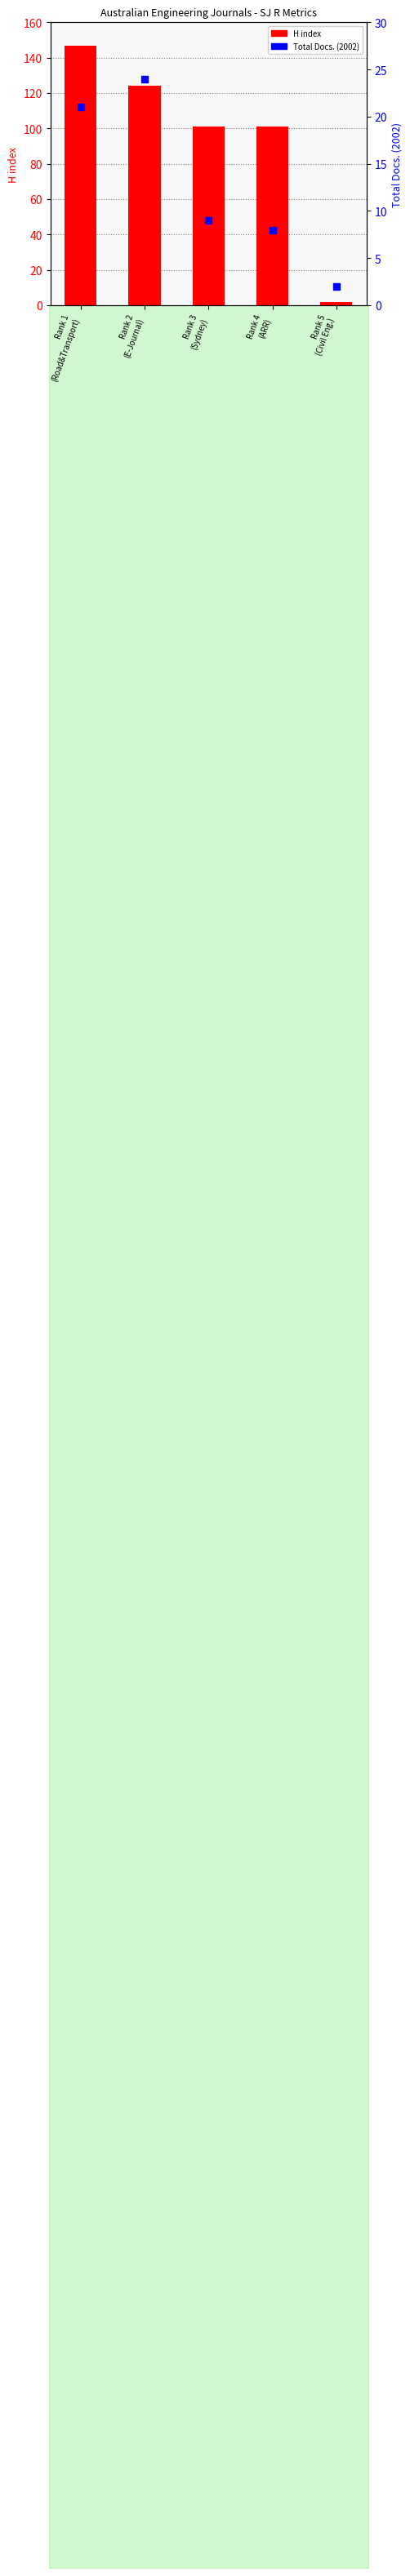

At how many categories does at least one series exceed 50?

4